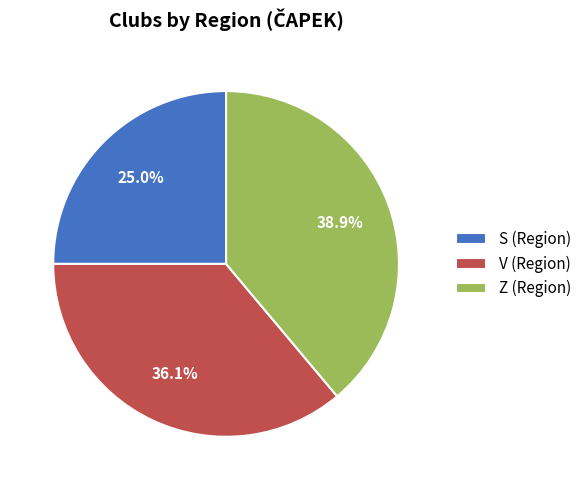

To the nearest percent, what portion does Z represent?

39%